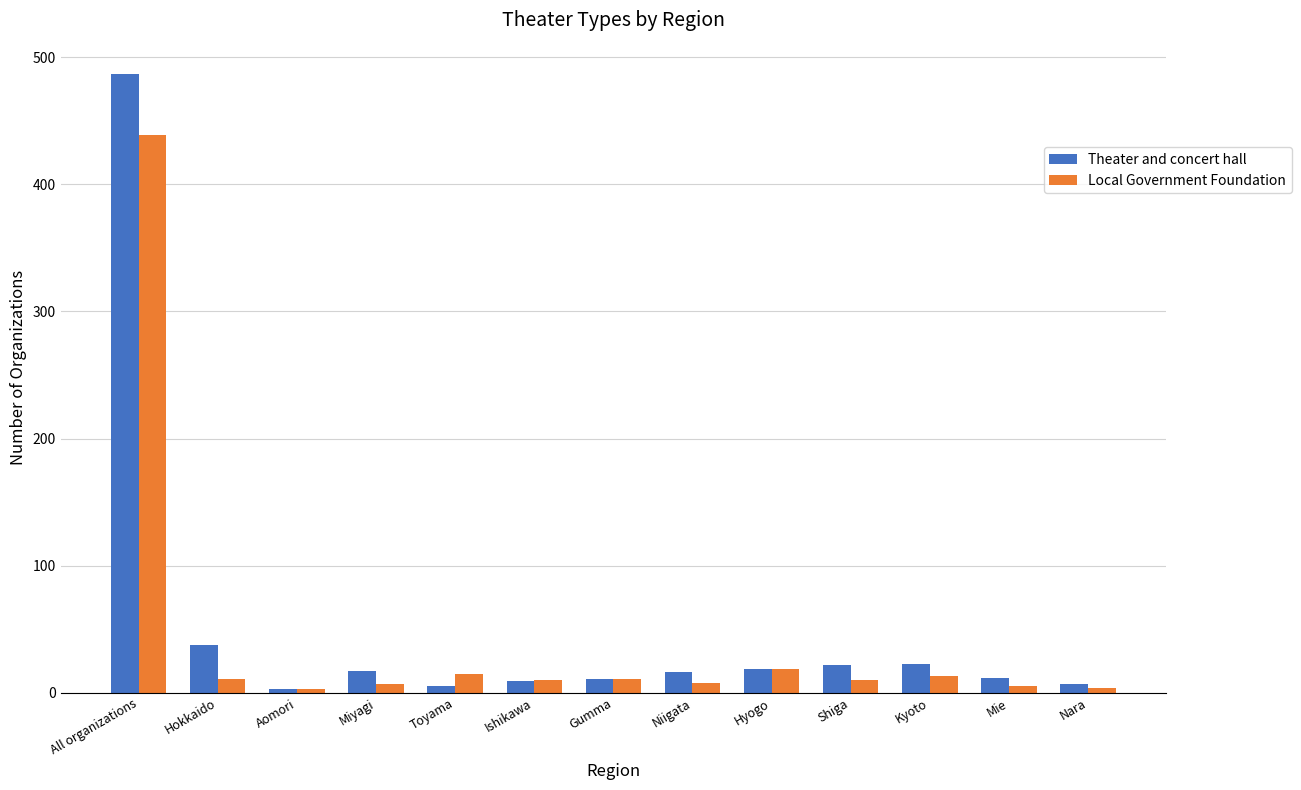

At which category is the sum across all series the highest?

All organizations